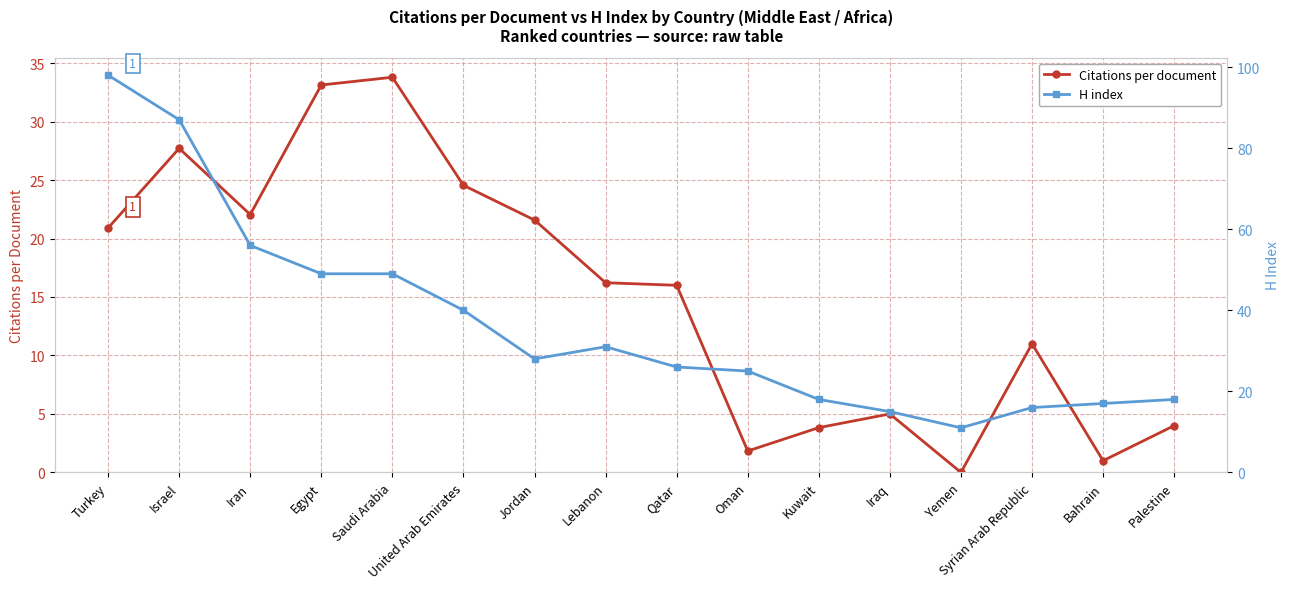

What is the difference between the maximum and minimum values in the H index series?

87.0